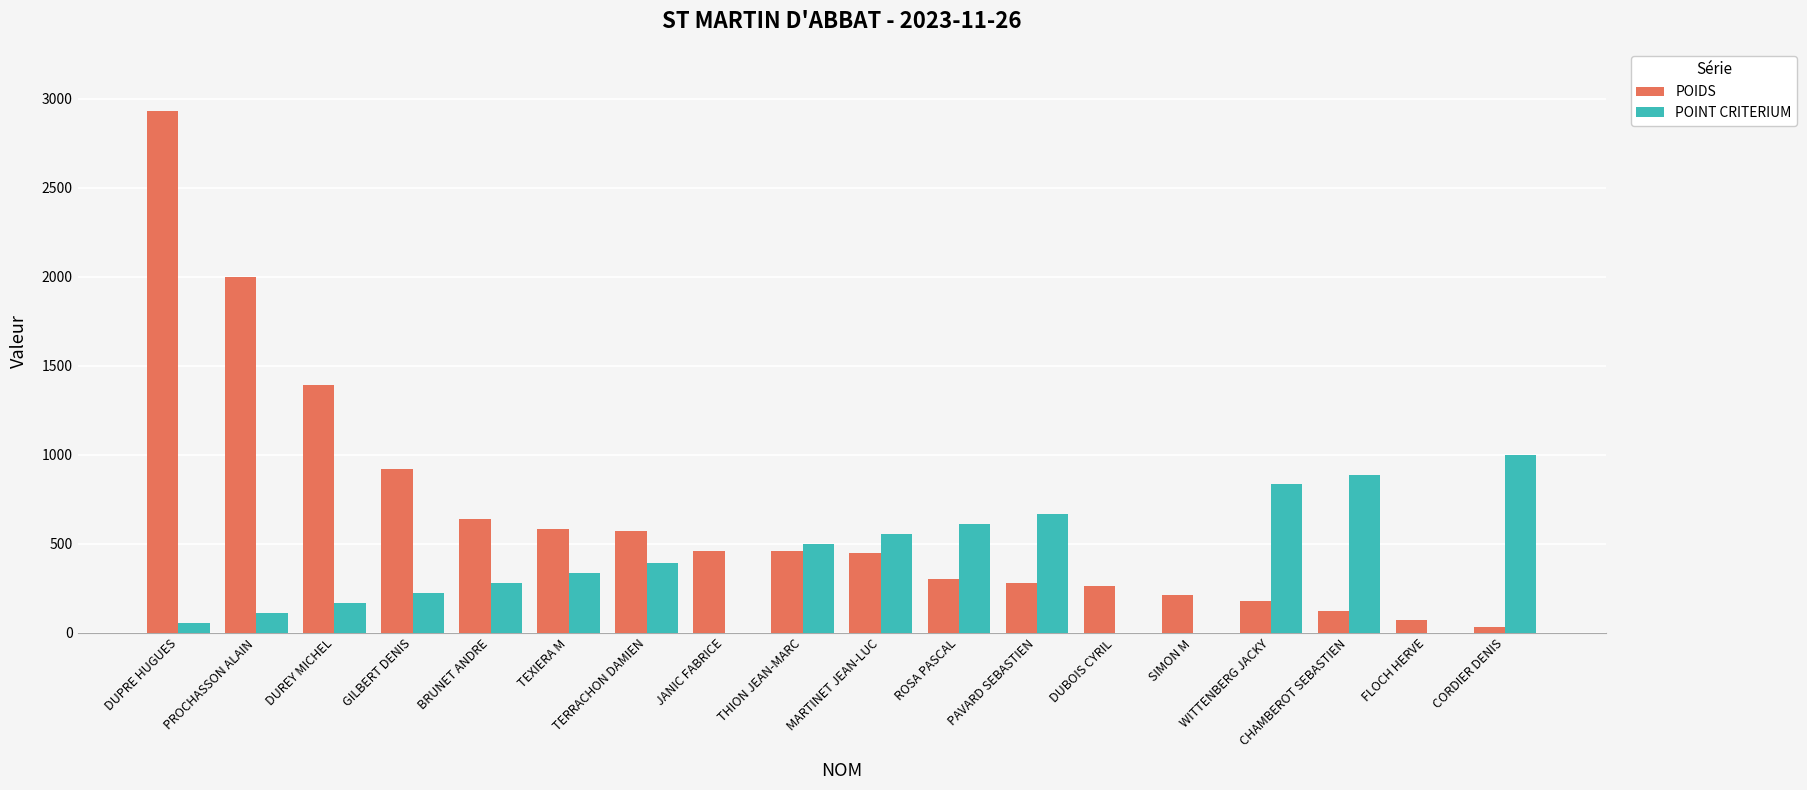

Which category has the highest value across all series?

DUPRE HUGUES